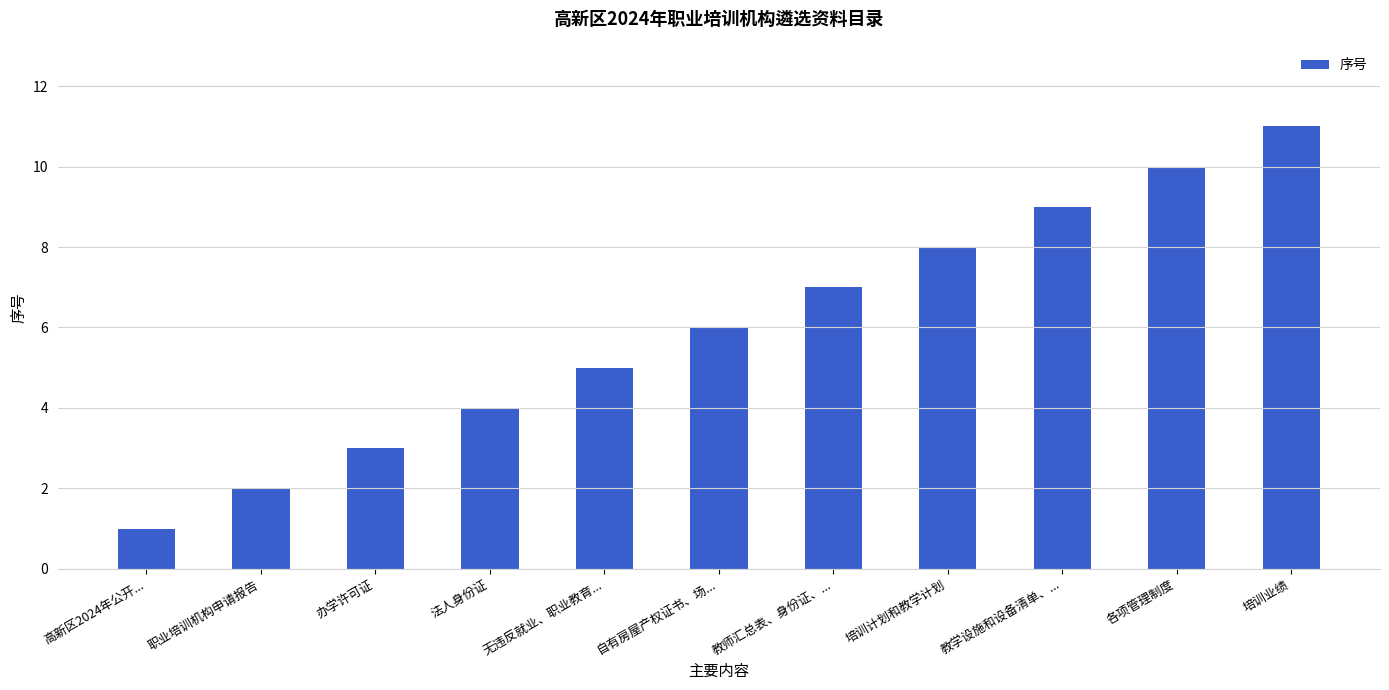

Reading left to right, list all the values displayed in this chart.

高新区2024年公开...=1	职业培训机构申请报告=2	办学许可证=3	法人身份证=4	无违反就业、职业教育...=5	自有房屋产权证书、场...=6	教师汇总表、身份证、...=7	培训计划和教学计划=8	教学设施和设备清单、...=9	各项管理制度=10	培训业绩=11